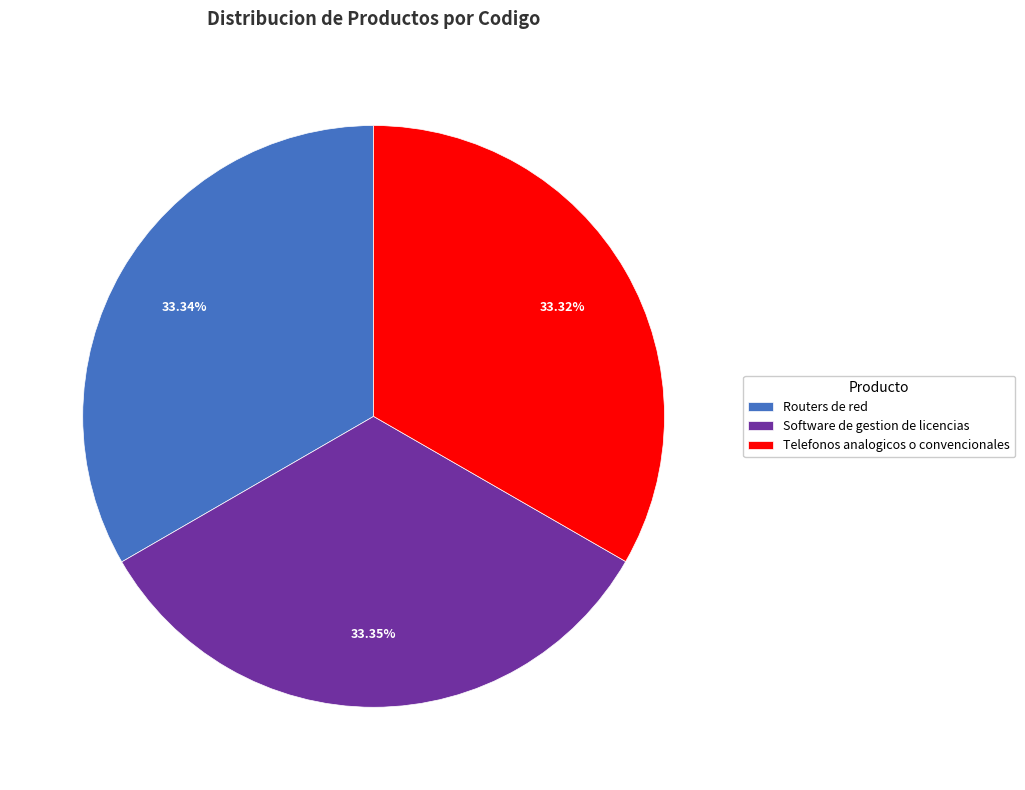

Does Software de gestion de licencias represent more than half of the total?

No